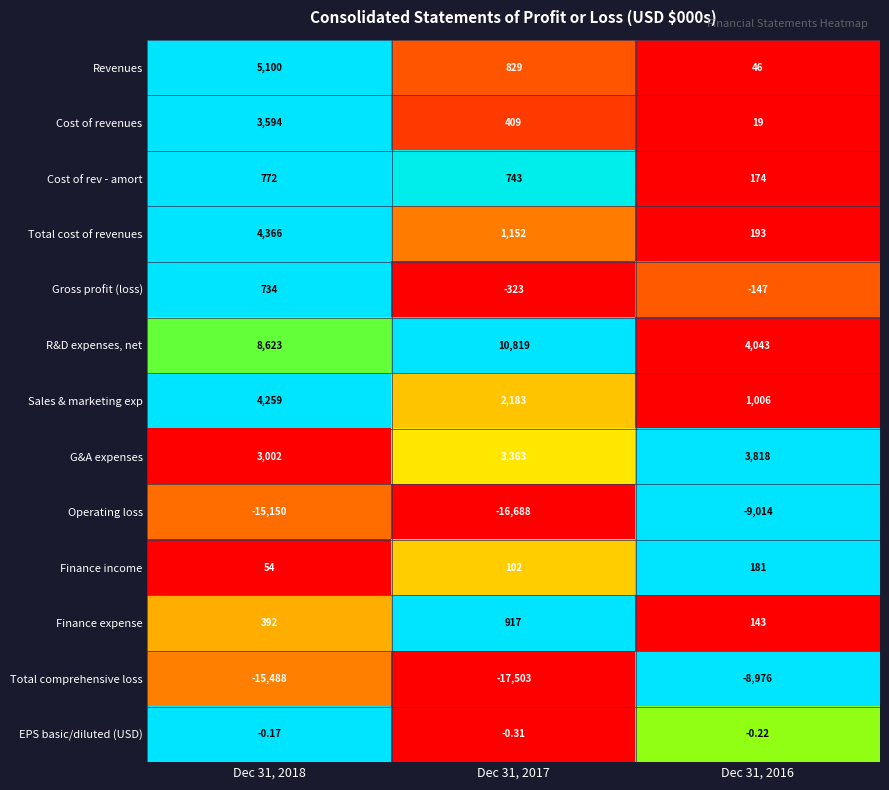

Which series has the largest total across all categories?

R&D expenses, net